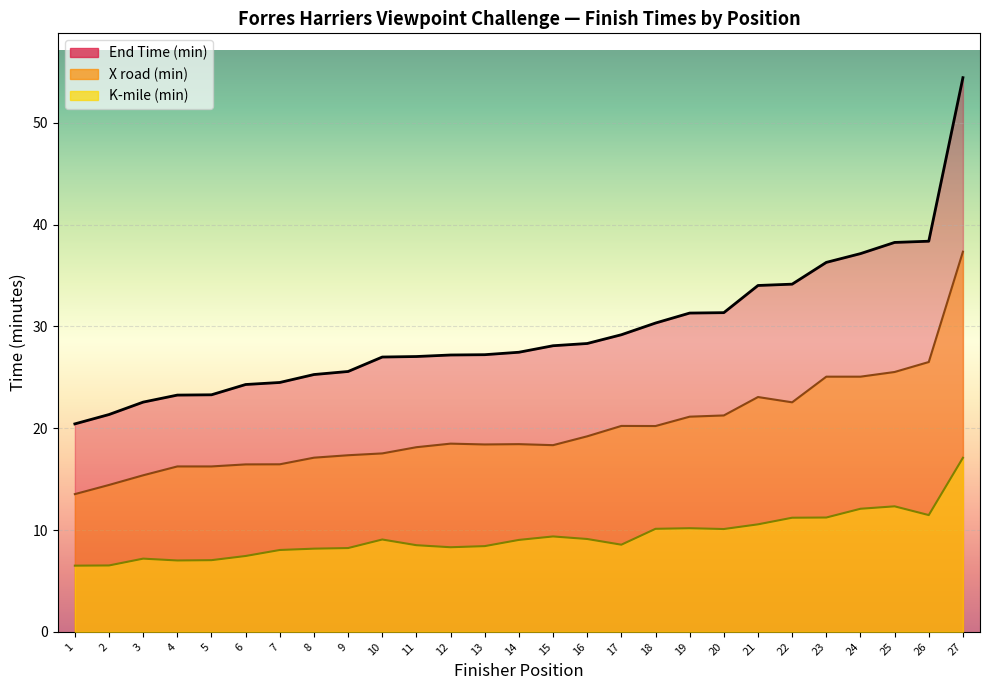

At which label is End Time (min) closest to 37?

24